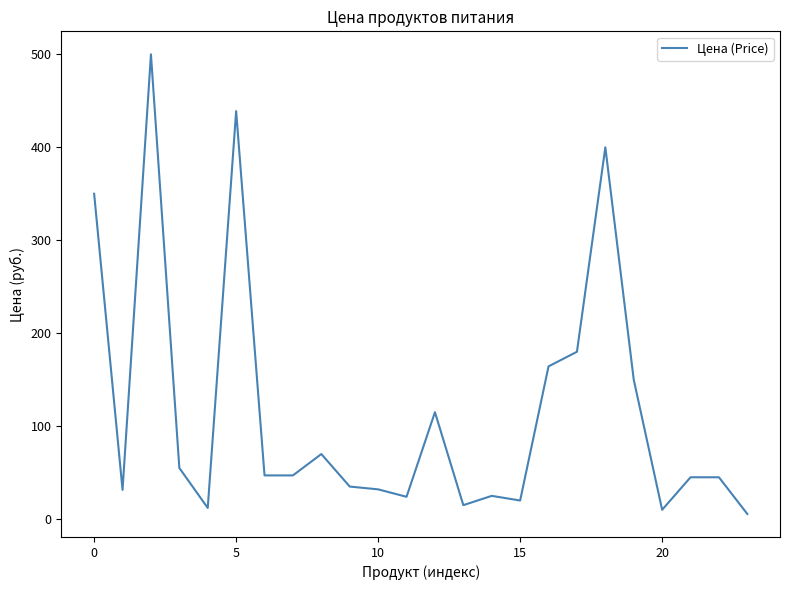

What is the maximum value shown in the chart?

500.0